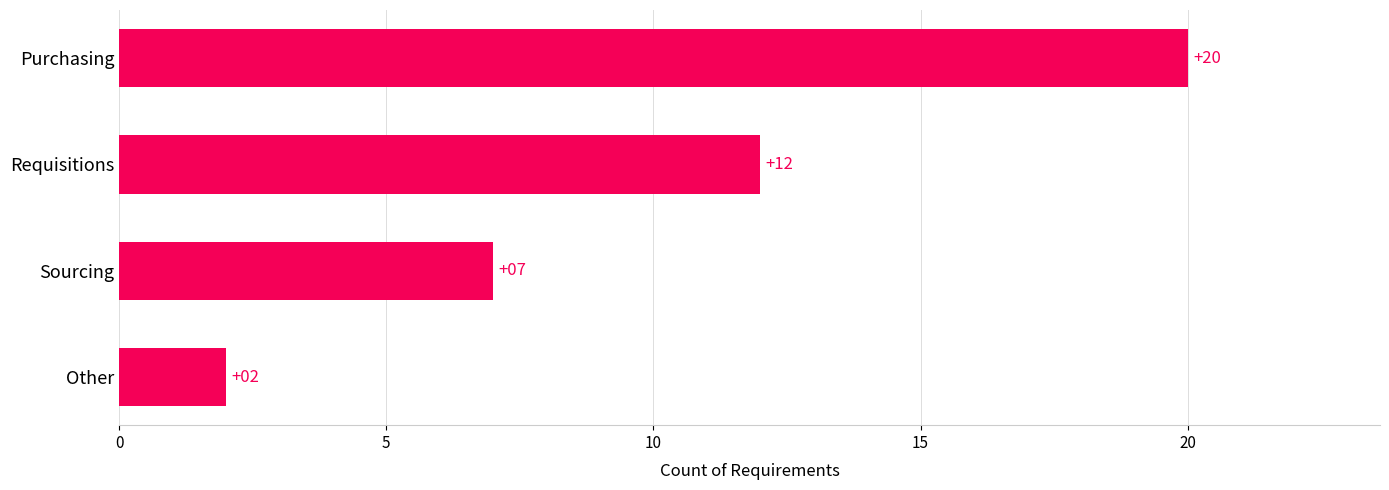

List the labels in order of value, largest first.

Purchasing, Requisitions, Sourcing, Other